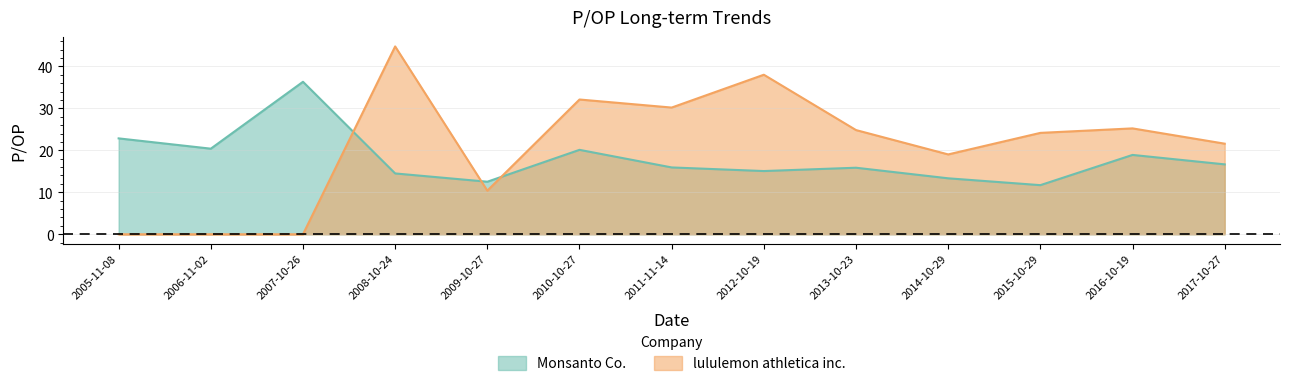

Reading left to right, what are all the values shown in this chart?

Monsanto Co.: 22.8	20.4	36.3	14.5	12.5	20.1	15.9	15.1	15.8	13.3	11.7	18.9	16.6
lululemon athletica inc.: 0.0	0.0	0.0	44.7	10.4	32.1	30.2	38.0	24.8	19.0	24.1	25.2	21.6